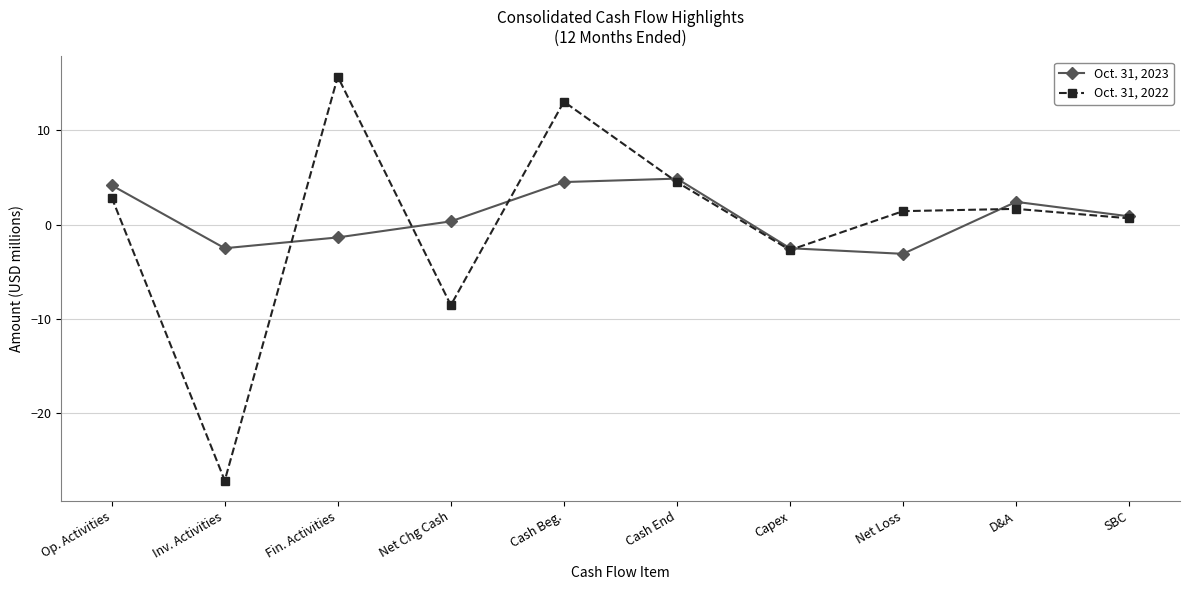

Does the chart have visible grid lines?

Yes